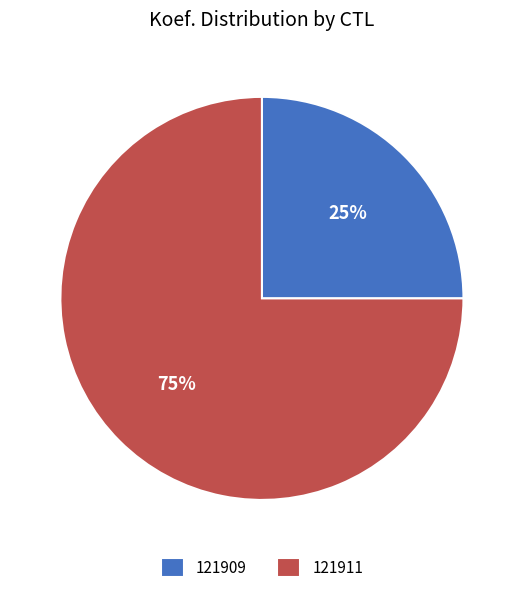

True or false: 121909 accounts for 25% of the total.

True